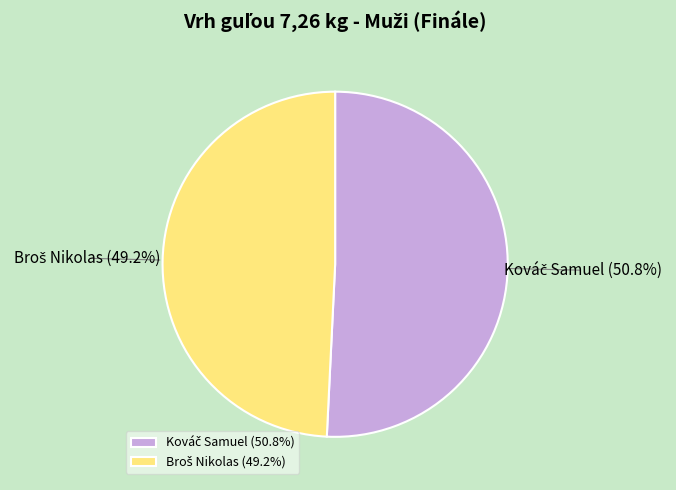

Does any single category account for the majority?

Yes